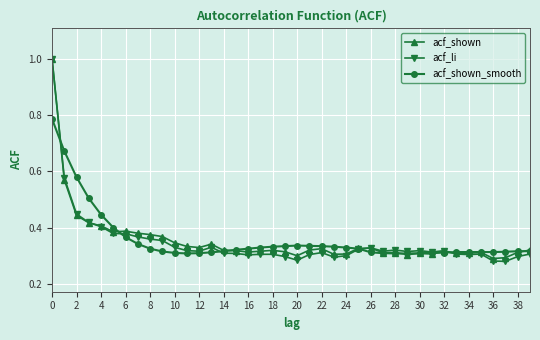

How many distinct data groups are displayed?

3